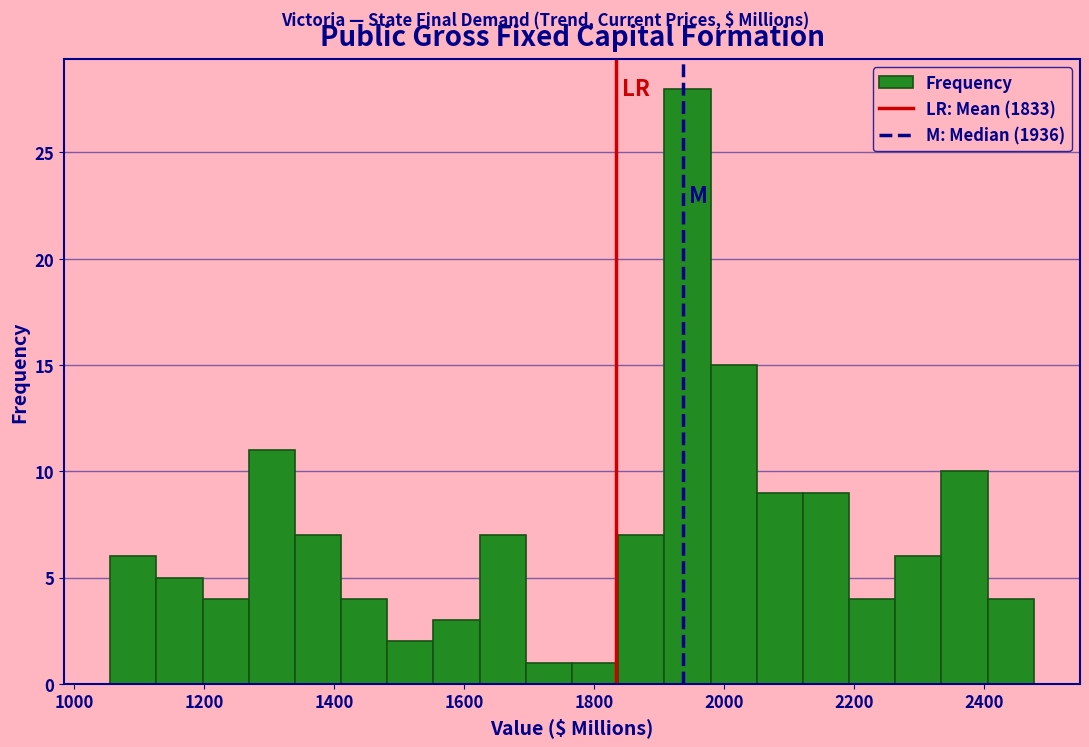

Read against the x-axis, roughly where is the centre of the tallest bar?

1940